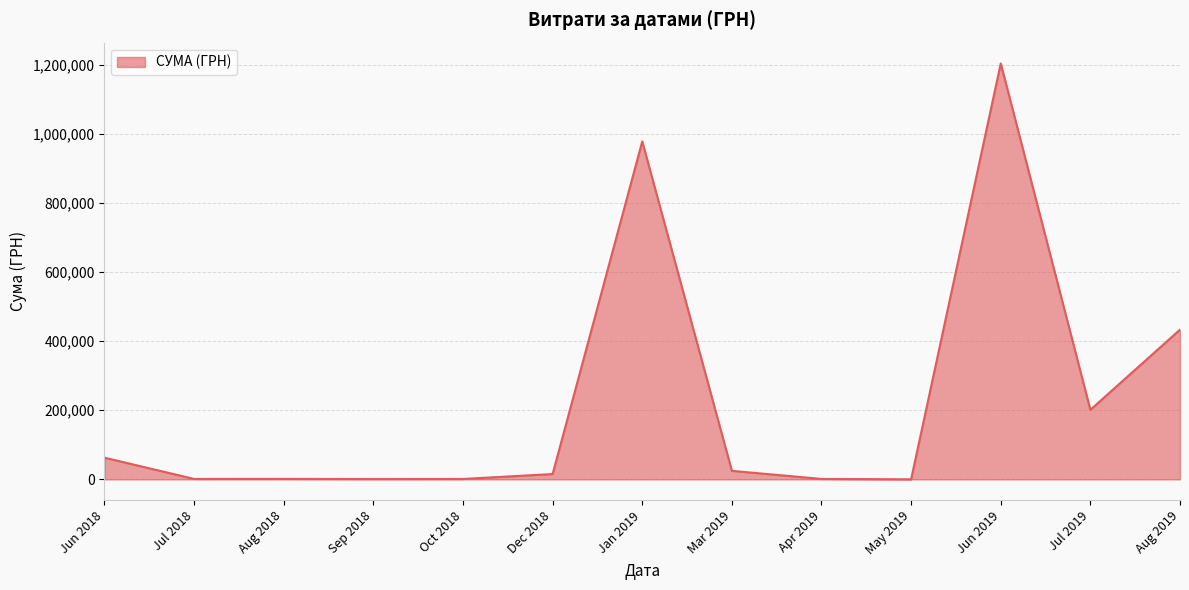

Is it true that the value at Jul 2019 is 309830.6?

False